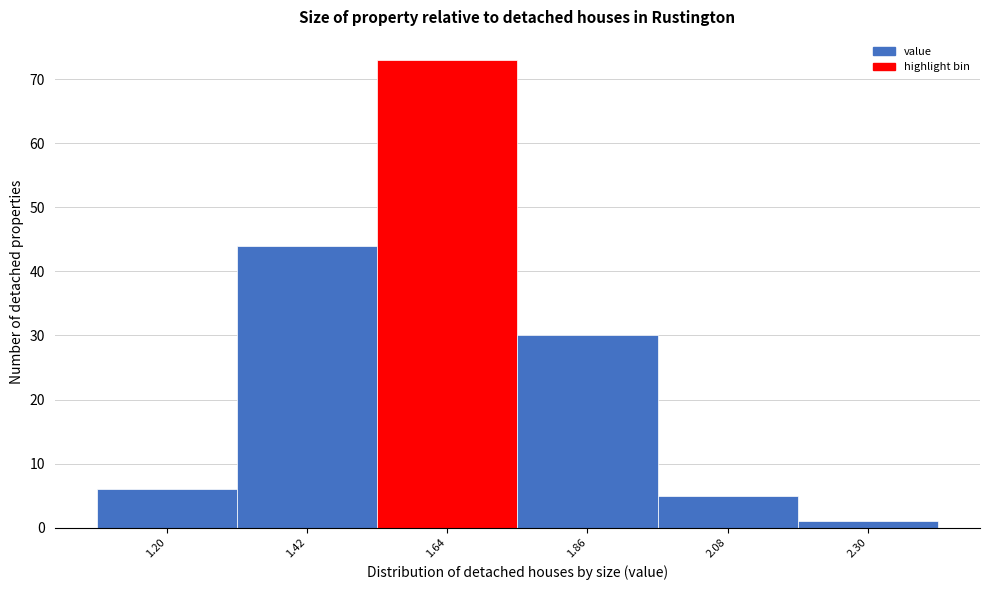

Reading right to left, what are all the values shown in this chart?

2.30=1	2.08=5	1.86=30	1.64=73	1.42=44	1.20=6